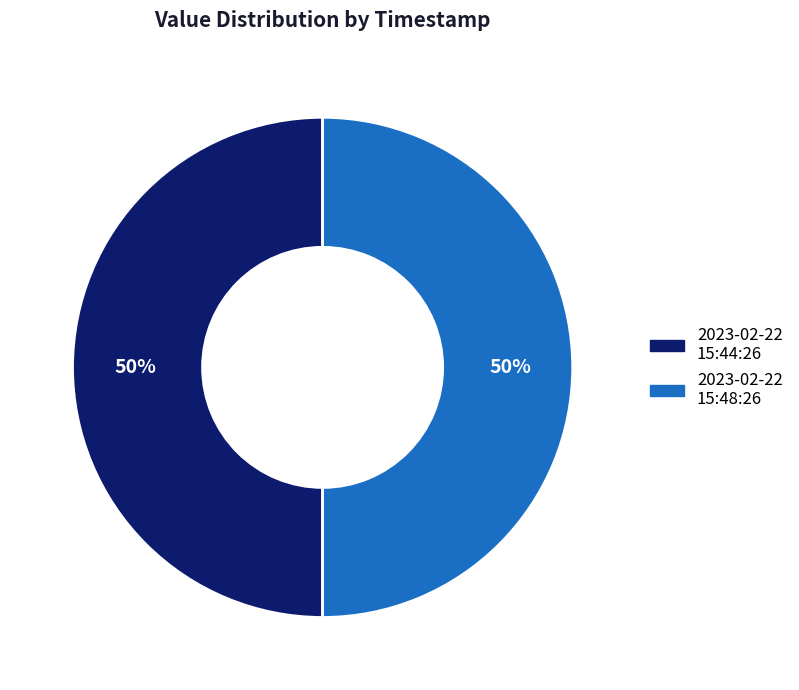

How many segments does this pie chart have?

2